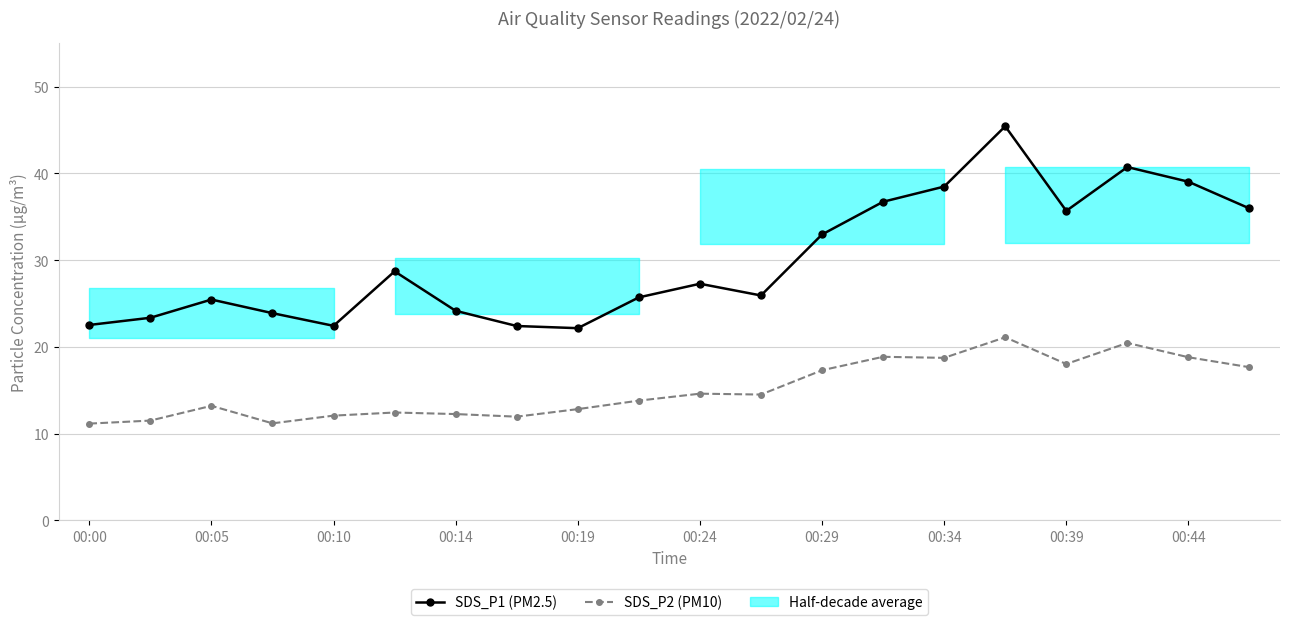

Is this an area chart (filled region under the line)?

No